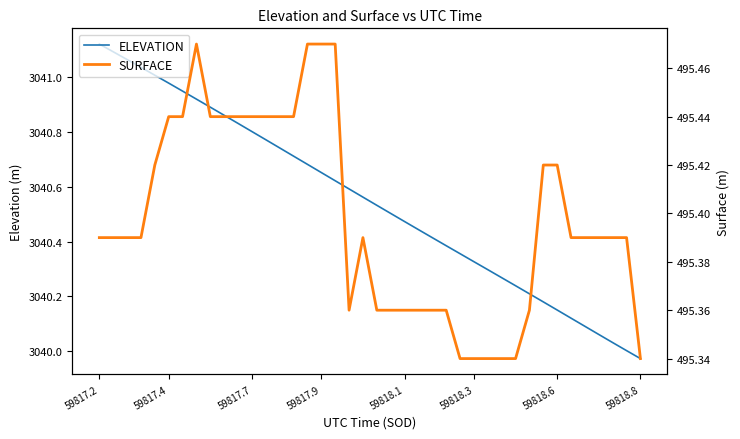

True or false: SURFACE and ELEVATION cross at least once.

False